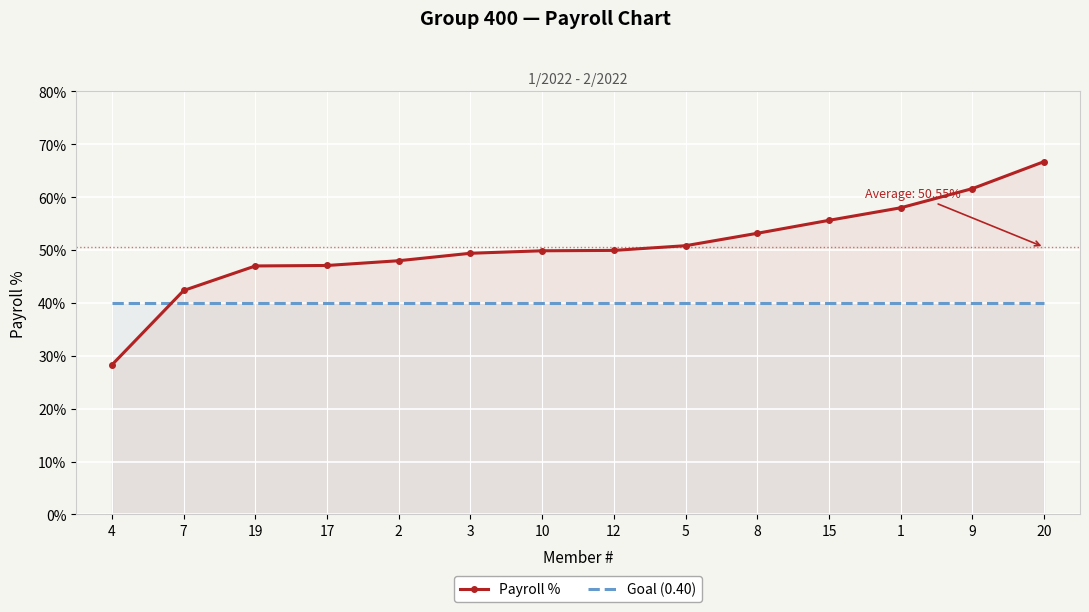

Reading right to left, what are all the values shown in this chart?

Payroll %: 20=0.7	9=0.6	1=0.6	15=0.6	8=0.5	5=0.5	12=0.5	10=0.5	3=0.5	2=0.5	17=0.5	19=0.5	7=0.4	4=0.3
Goal (0.40): 20=0.4	9=0.4	1=0.4	15=0.4	8=0.4	5=0.4	12=0.4	10=0.4	3=0.4	2=0.4	17=0.4	19=0.4	7=0.4	4=0.4